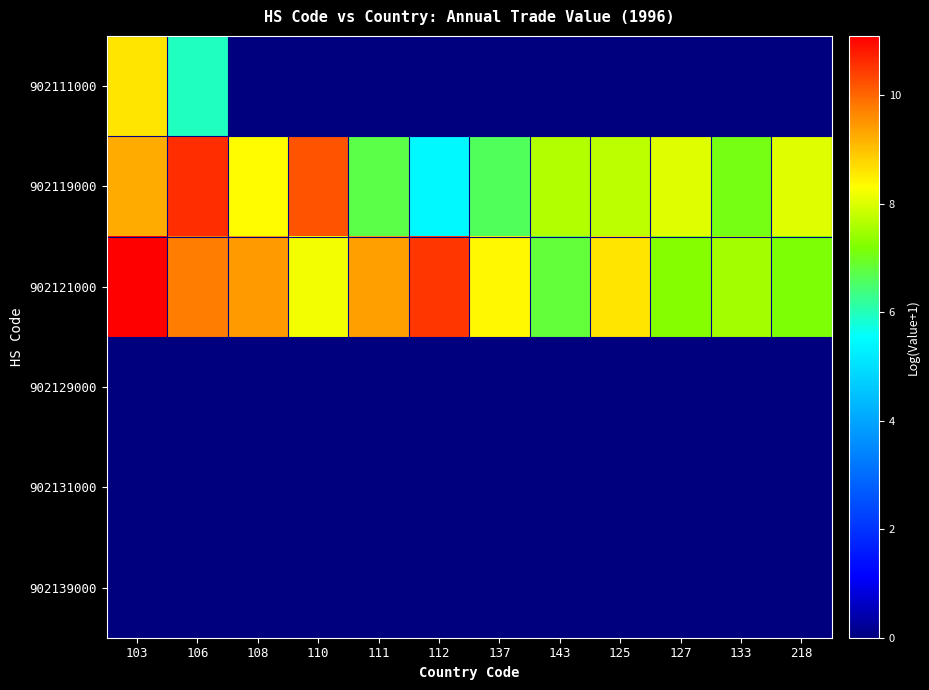

Which series changed the most between 106 and 133?

902111000